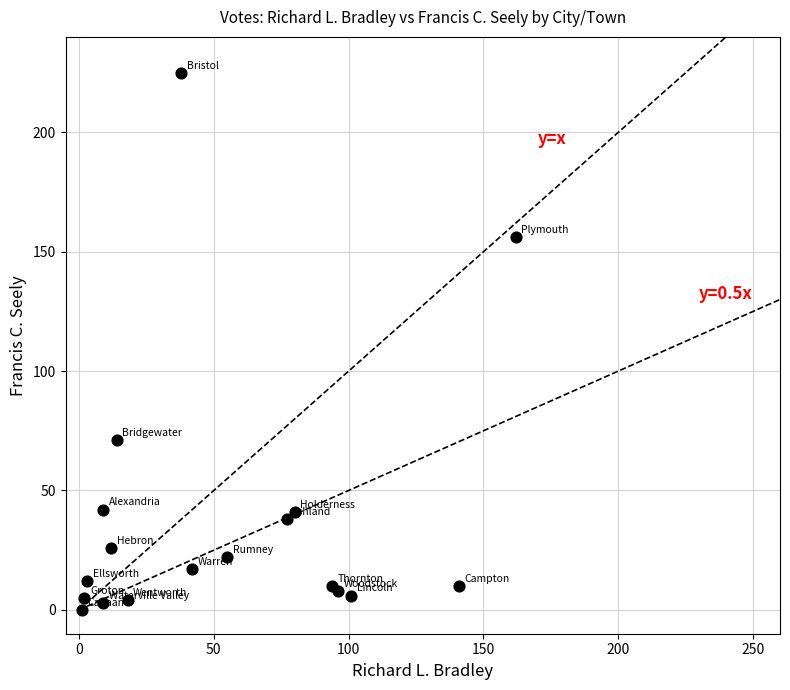

What Y value in the scatter plot is closest to 112?

71